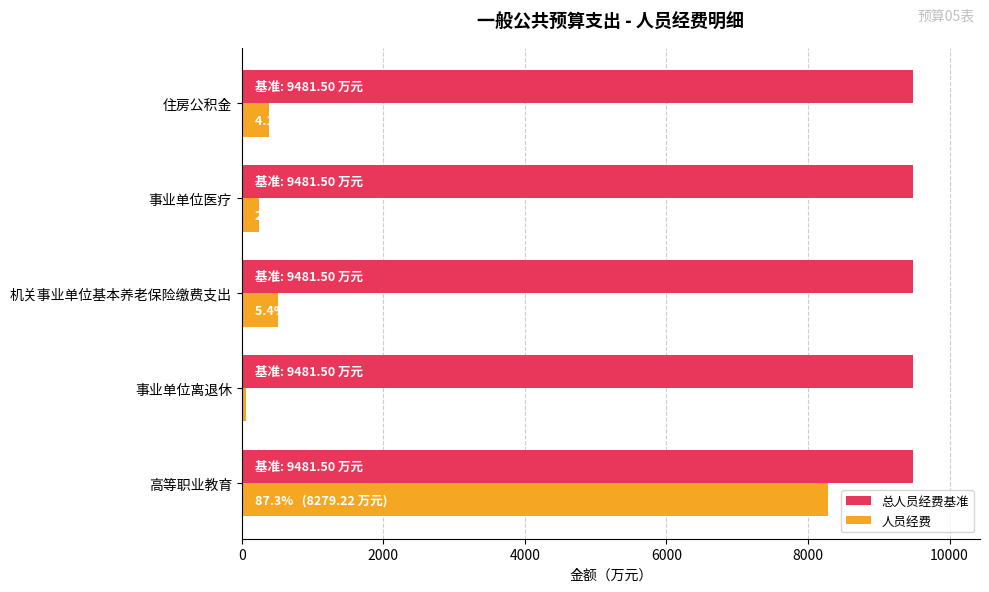

Which category has the highest value in the 人员经费 series?

高等职业教育